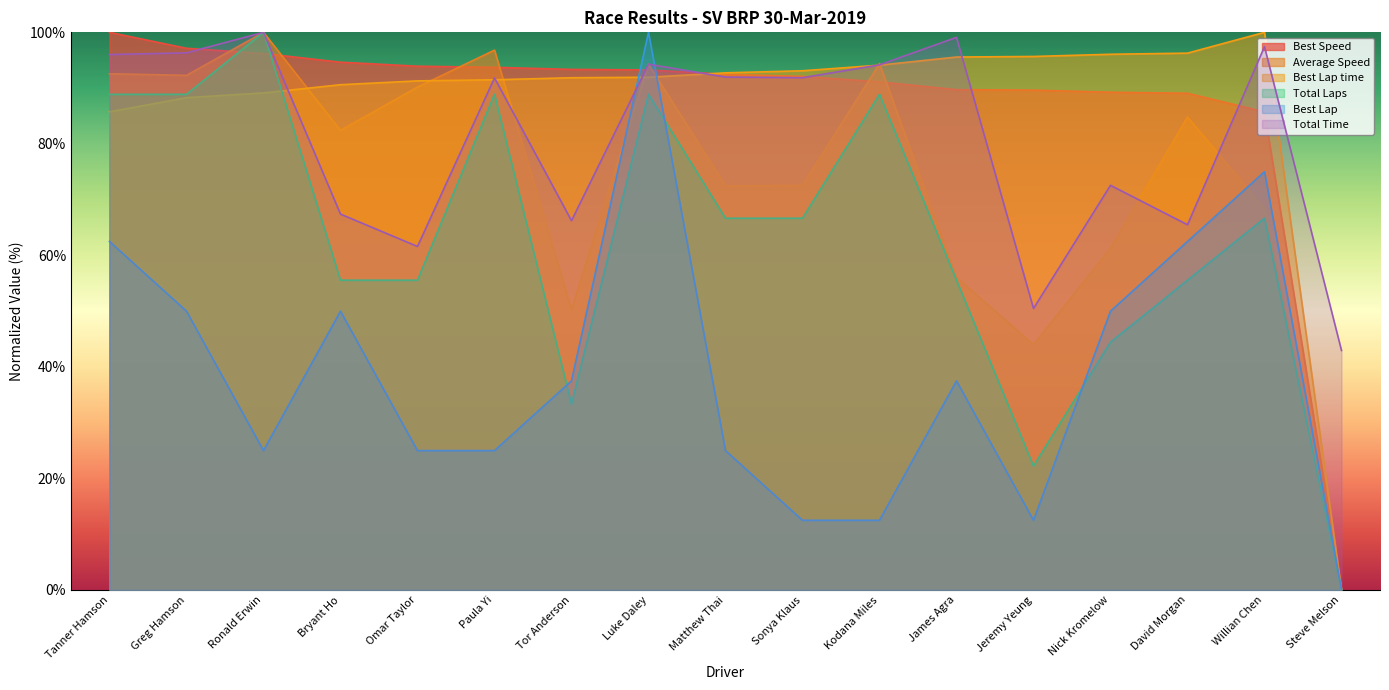

True or false: Best Speed has a value of 93.9 at Omar Taylor.

True